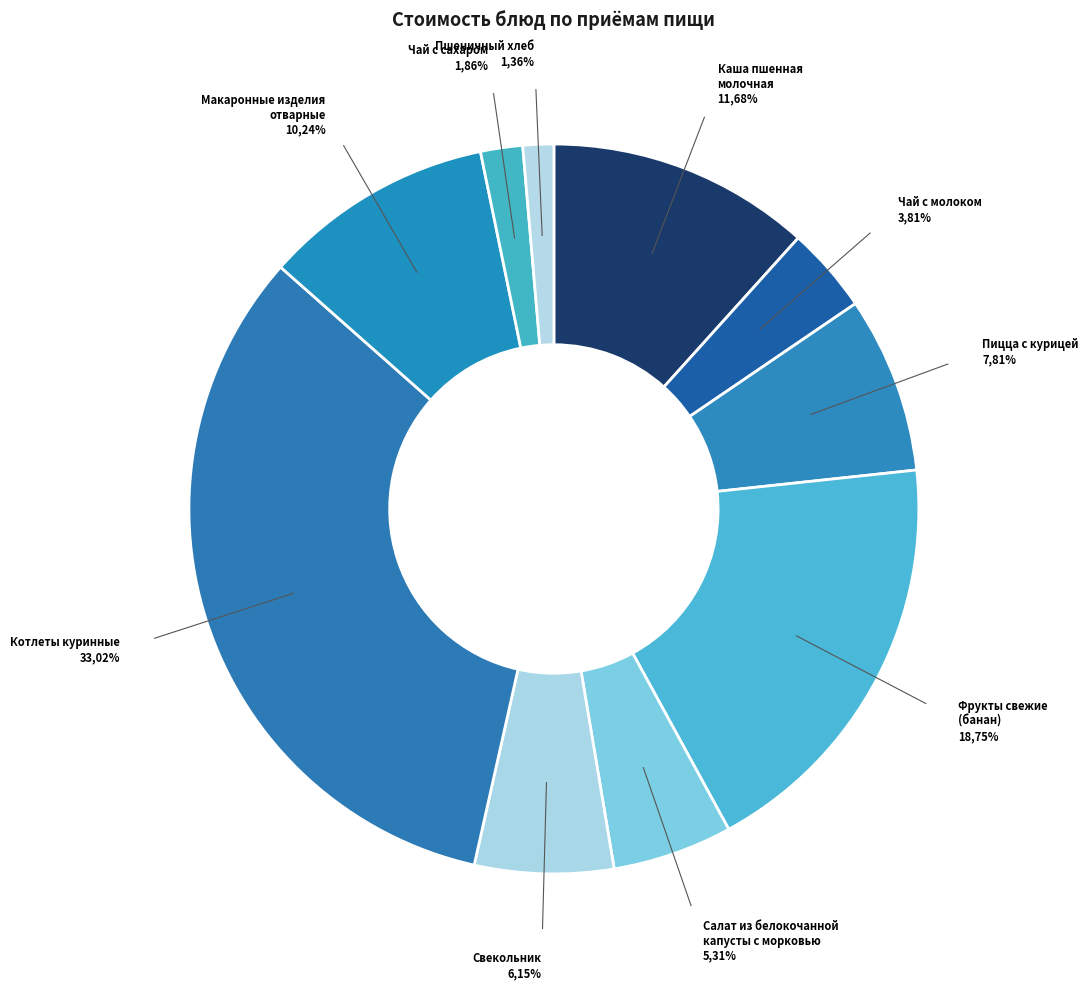

Is it true that Чай с сахаром is 11% of the pie?

False